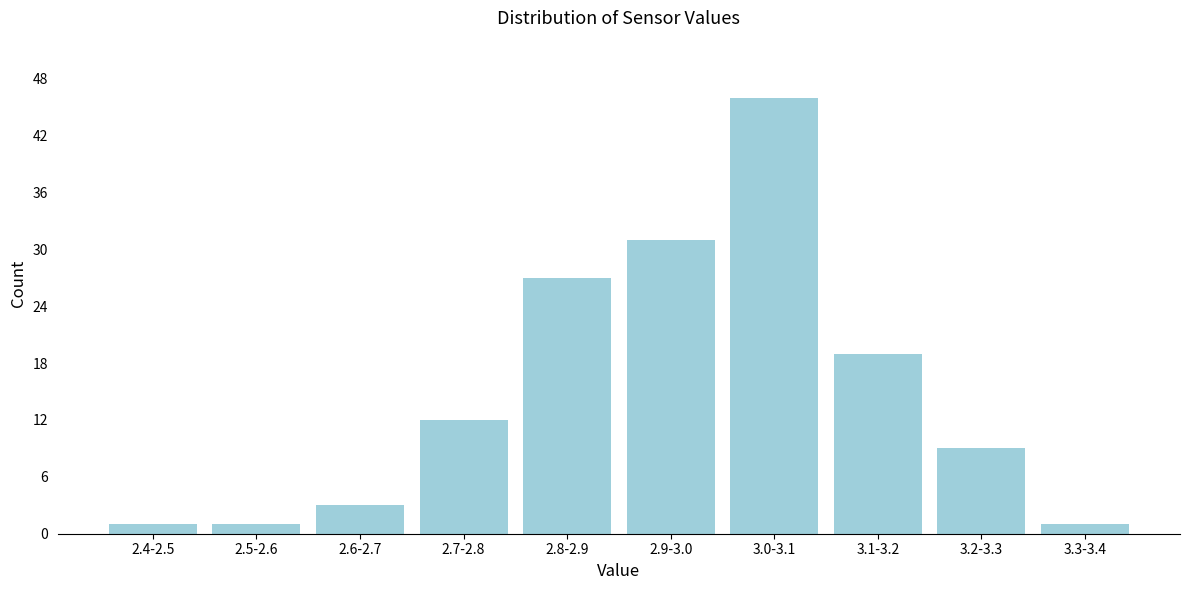

Reading right to left, extract all data points from this chart.

3.3-3.4=1	3.2-3.3=9	3.1-3.2=19	3.0-3.1=46	2.9-3.0=31	2.8-2.9=27	2.7-2.8=12	2.6-2.7=3	2.5-2.6=1	2.4-2.5=1